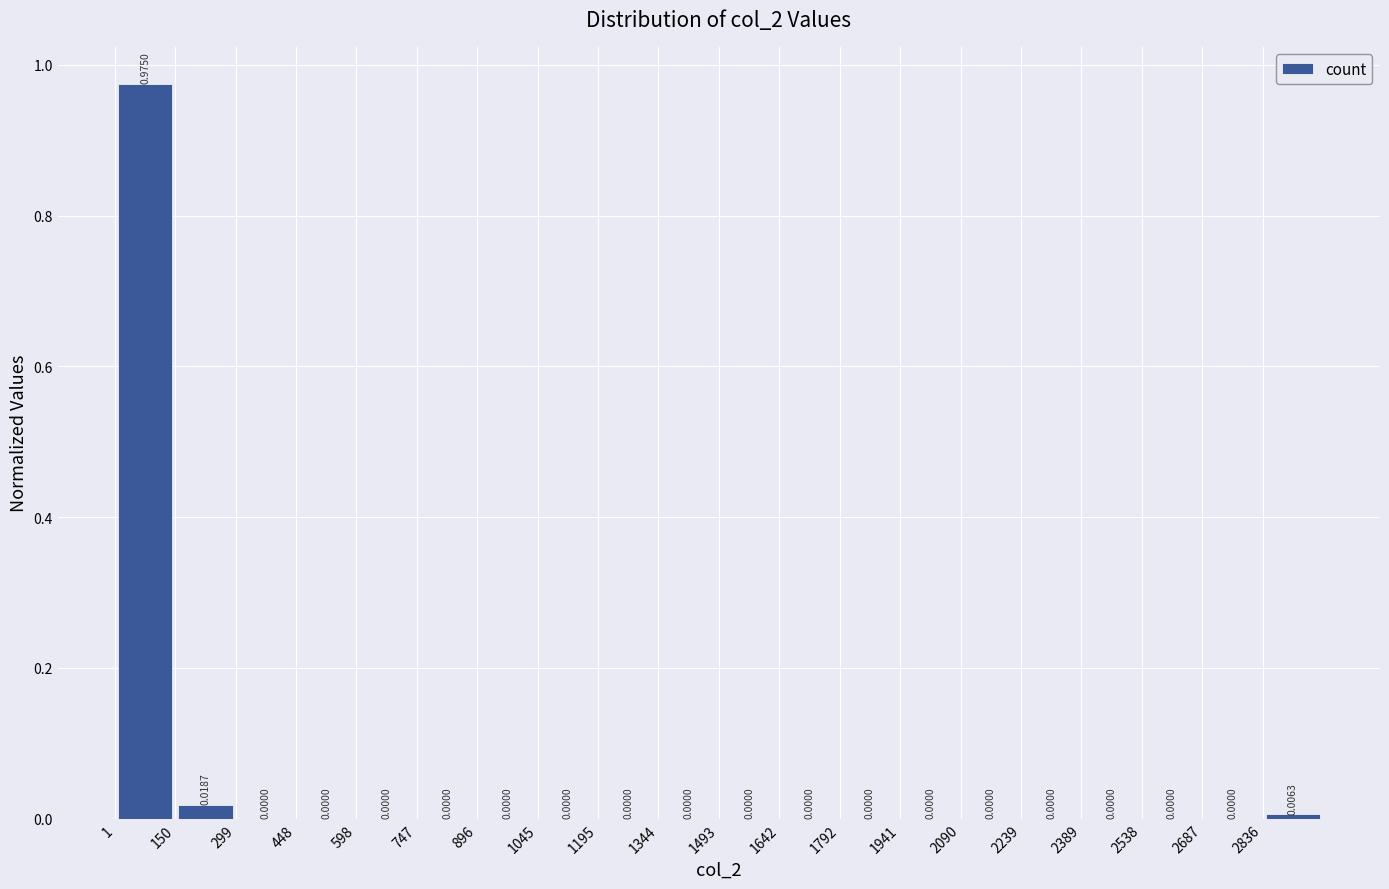

Reading left to right, transcribe this chart: for each bar, give the range it covers on the x-axis and its height. The bar edges are not printed on the chart, so give them approximately, as read against the axis.

0 to 160: 0.9750
160 to 300: 0.0187
300 to 440: 0.0000
440 to 600: 0.0000
600 to 740: 0.0000
740 to 900: 0.0000
900 to 1040: 0.0000
1040 to 1200: 0.0000
1200 to 1340: 0.0000
1340 to 1500: 0.0000
1500 to 1640: 0.0000
1640 to 1800: 0.0000
1800 to 1940: 0.0000
1940 to 2100: 0.0000
2100 to 2240: 0.0000
2240 to 2380: 0.0000
2380 to 2540: 0.0000
2540 to 2680: 0.0000
2680 to 2840: 0.0000
2840 to 2980: 0.0063